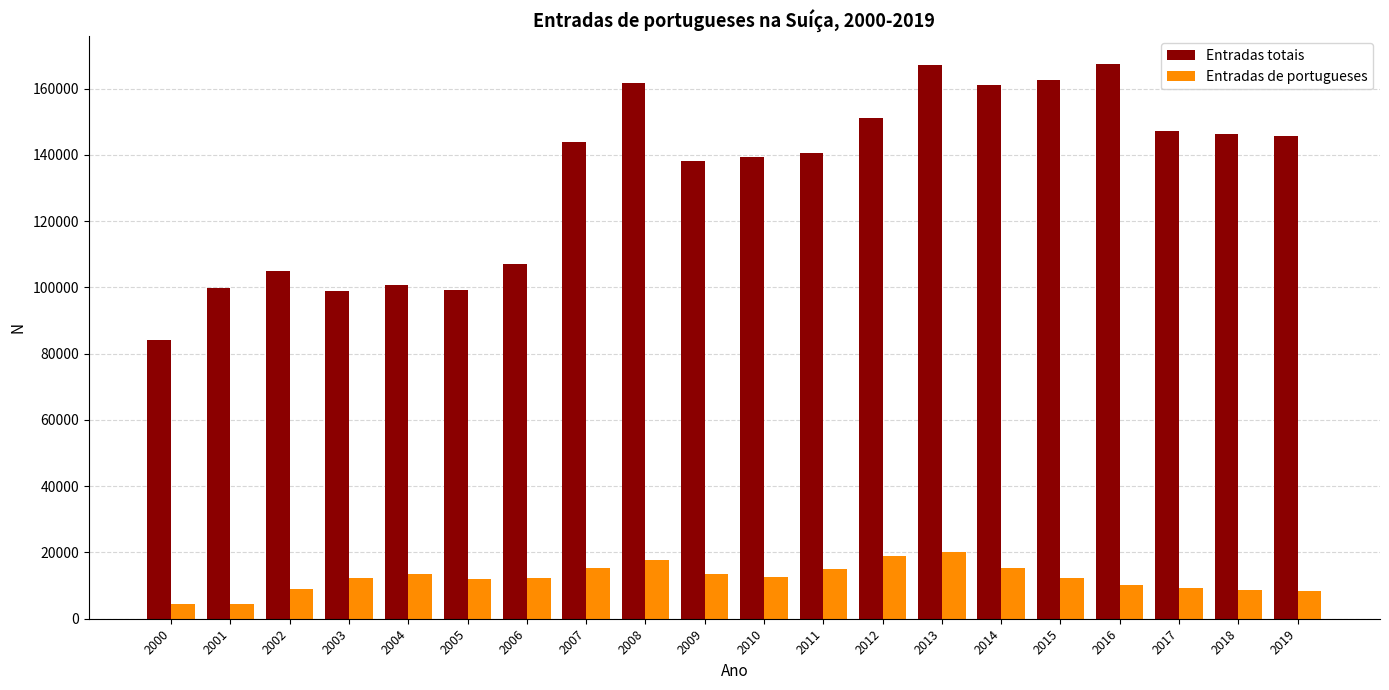

What is the sum of the Entradas totais values at 2007 and 2006?

251032